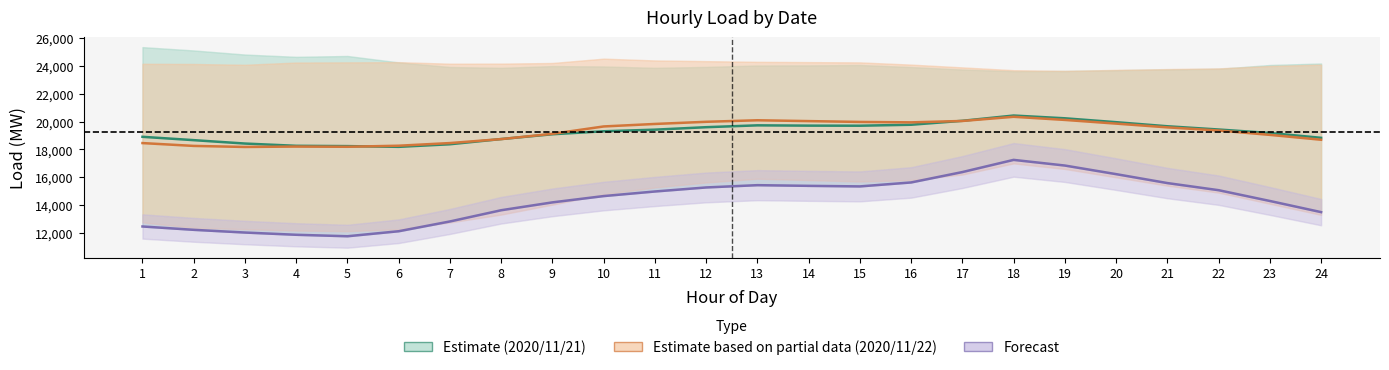

In Estimate (2020/11/21), how many points are higher than both neighbors (excluding endpoints)?

2